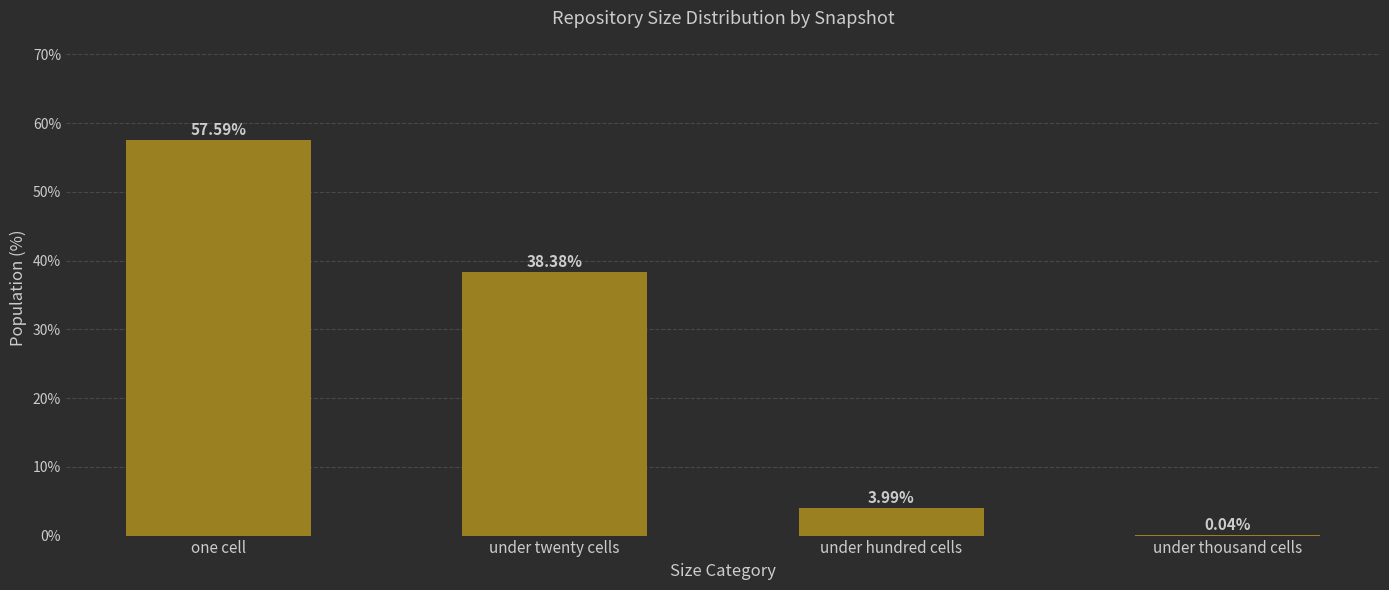

Which has a higher value, under twenty cells or under hundred cells?

under twenty cells